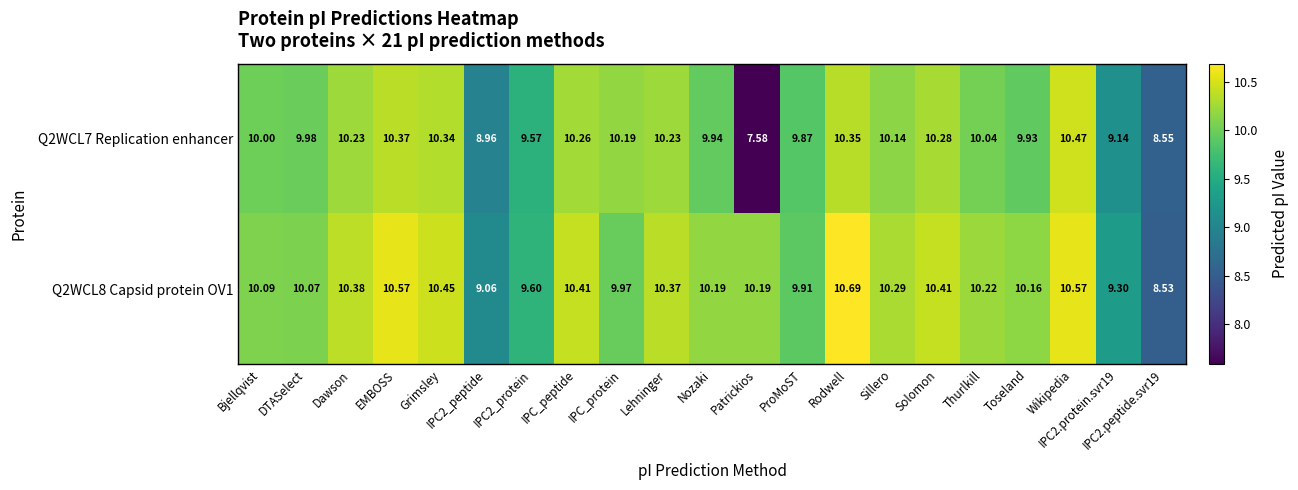

What is the total value across all series at Bjellqvist?

20.1